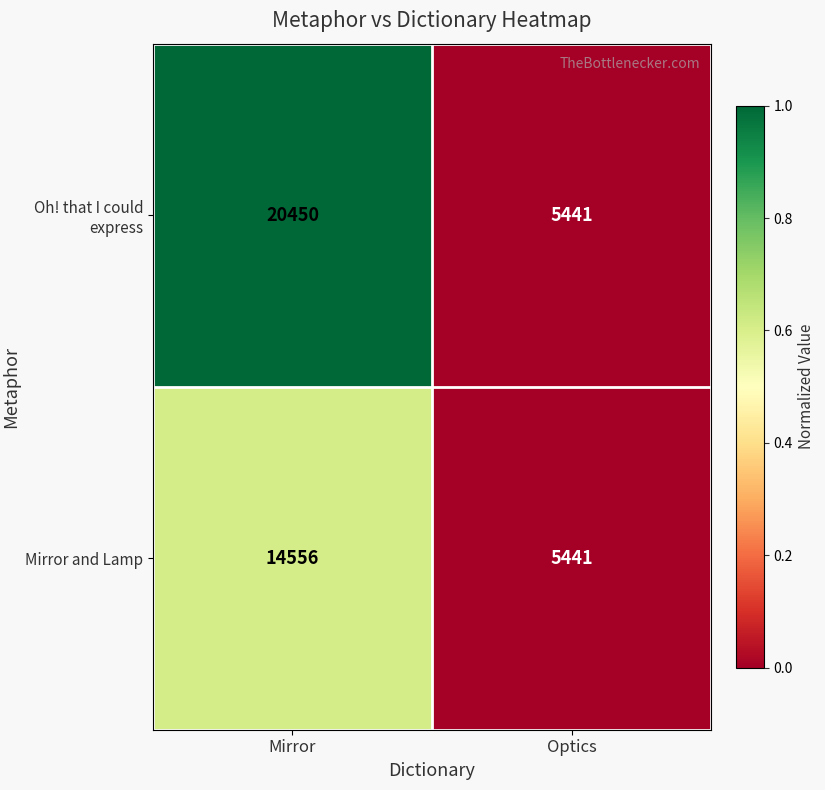

How many series are shown in this chart?

2